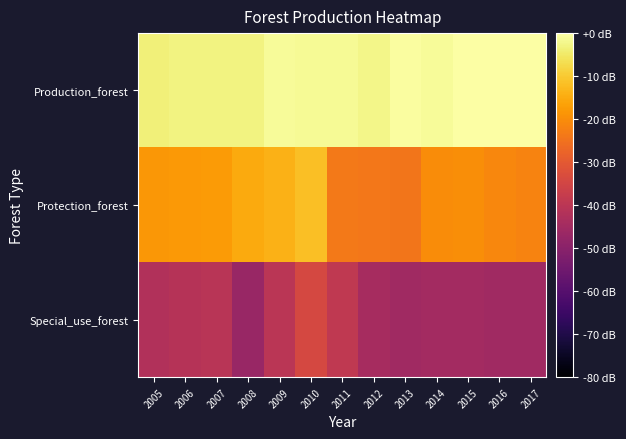

List the series in order of their overall mean, highest first.

Production_forest, Protection_forest, Special_use_forest